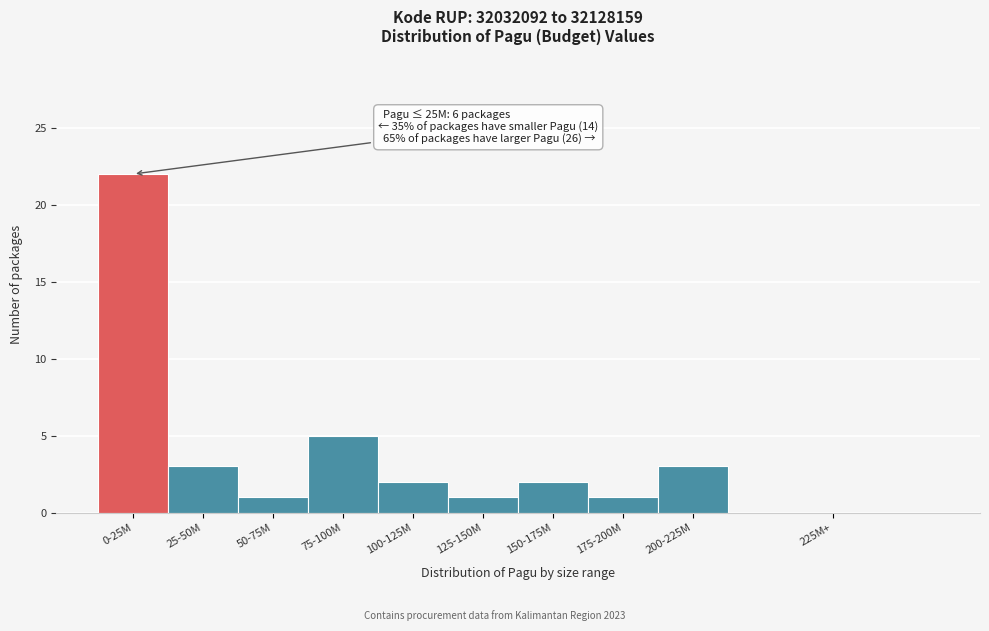

Reading left to right, extract all data points from this chart.

0-25M=22	25-50M=3	50-75M=1	75-100M=5	100-125M=2	125-150M=1	150-175M=2	175-200M=1	200-225M=3	225M+=0